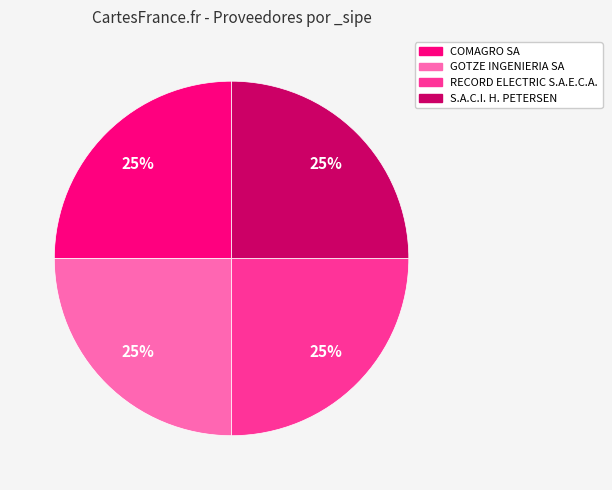

The COMAGRO SA slice represents 25% of the pie. True or false?

True